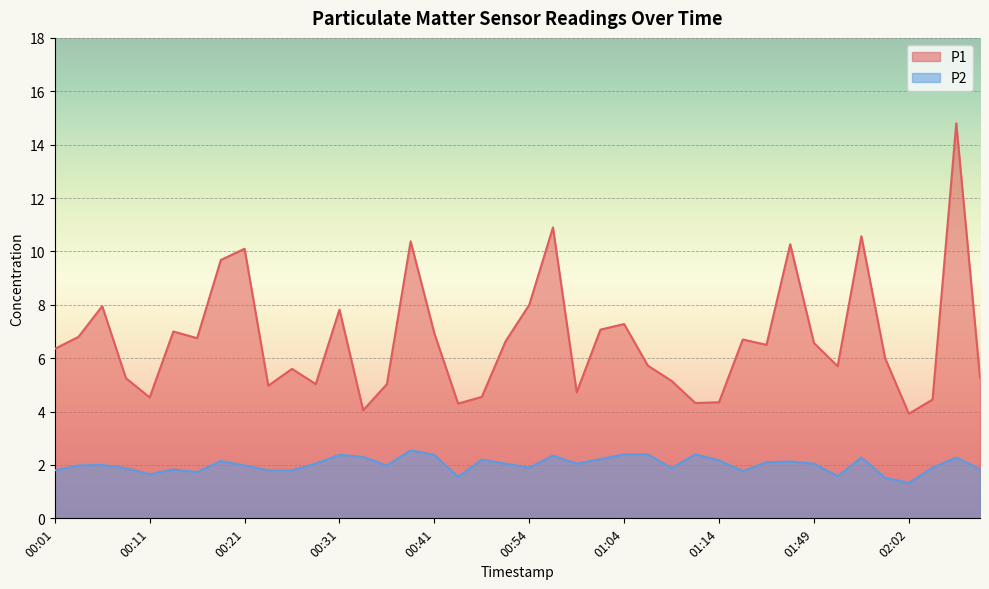

What is the total value across all series at 00:56?

13.2